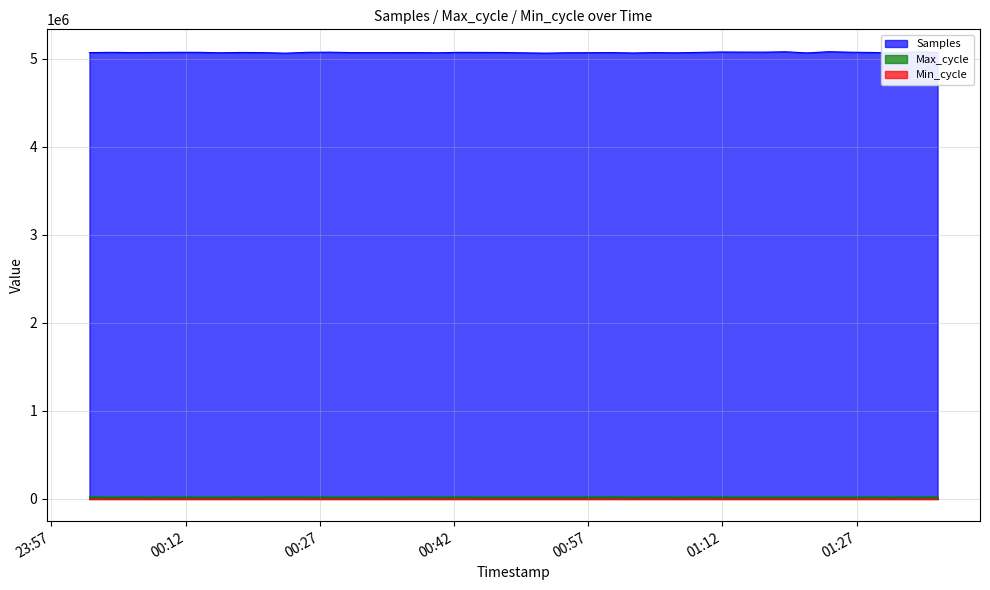

True or false: Samples and Max_cycle cross at least once.

False